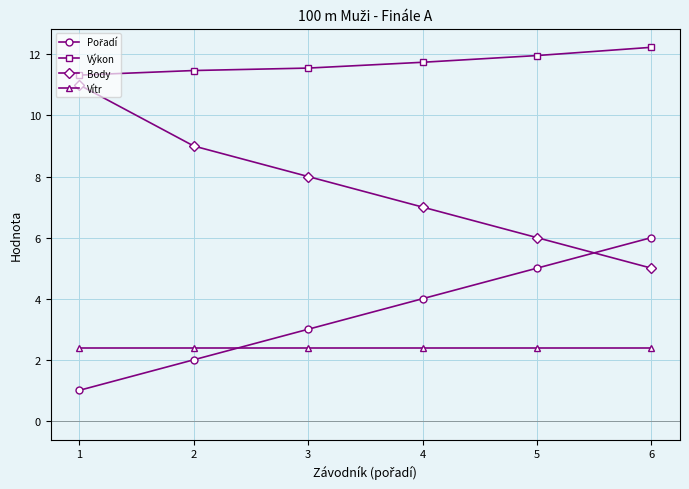

The Výkon series shows 2.8 at 6. True or false?

False